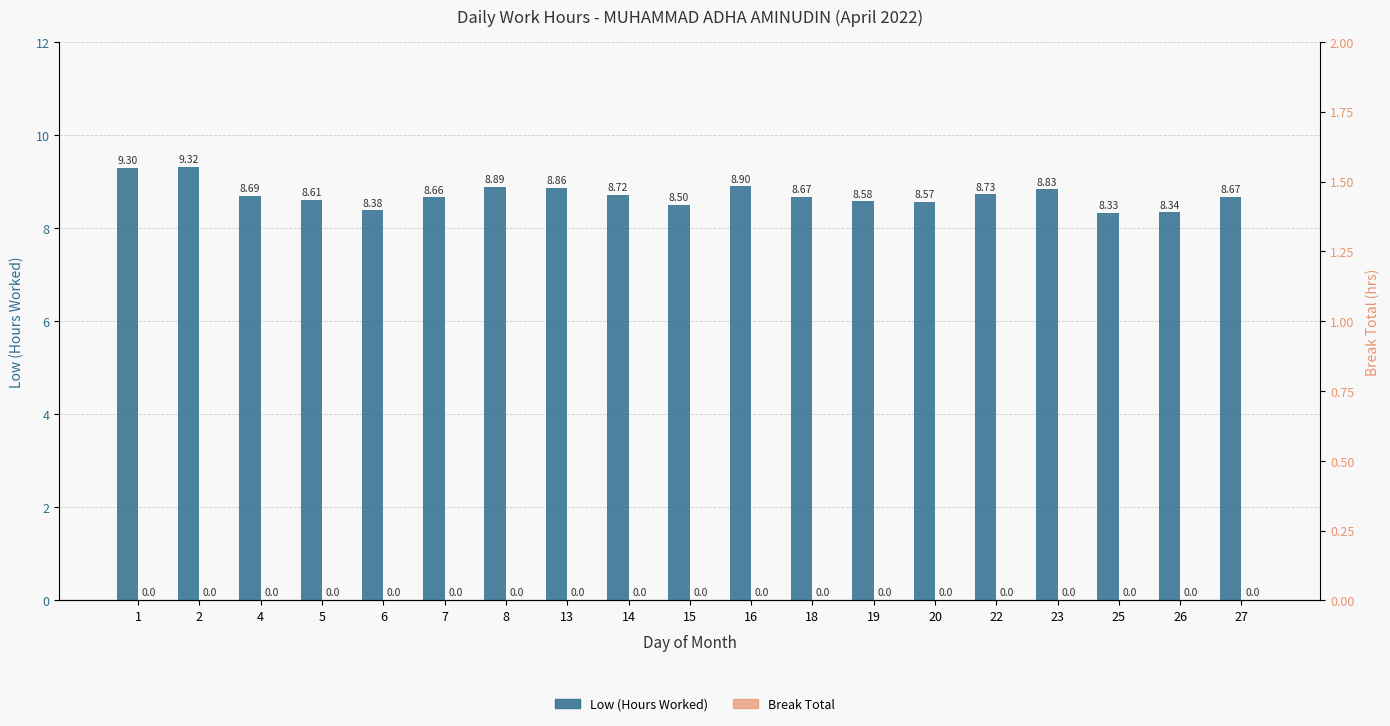

What is the difference between the highest and lowest values at 15?

8.5